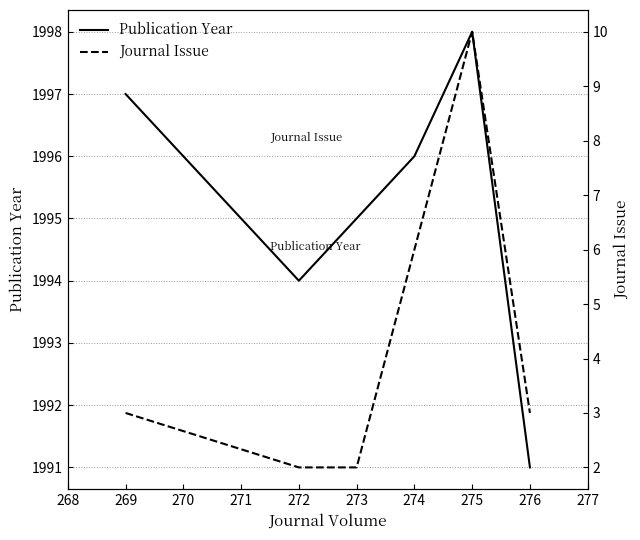

Rank the categories by Publication Year value from lowest to highest.

276, 272, 273, 274, 269, 275